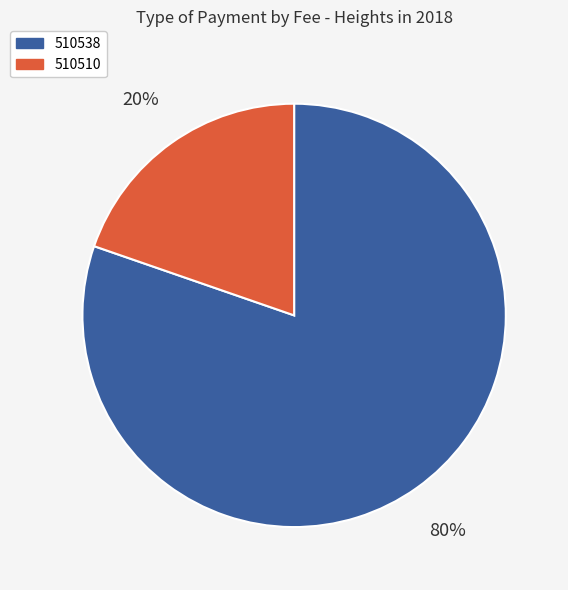

Count the number of slices in the pie.

2